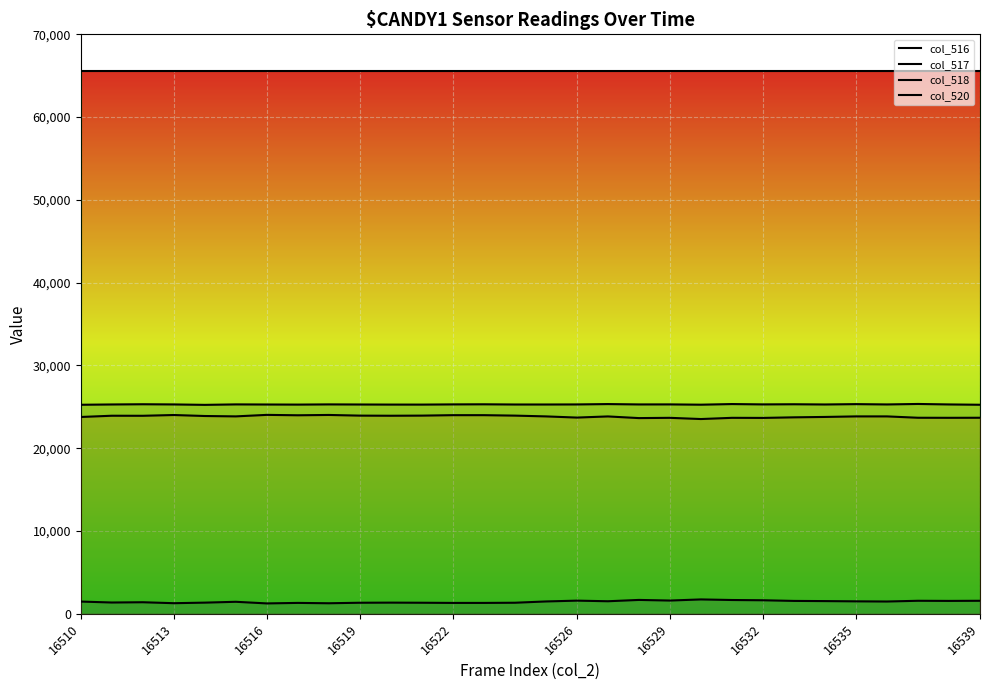

True or false: col_516 and col_517 cross at least once.

False